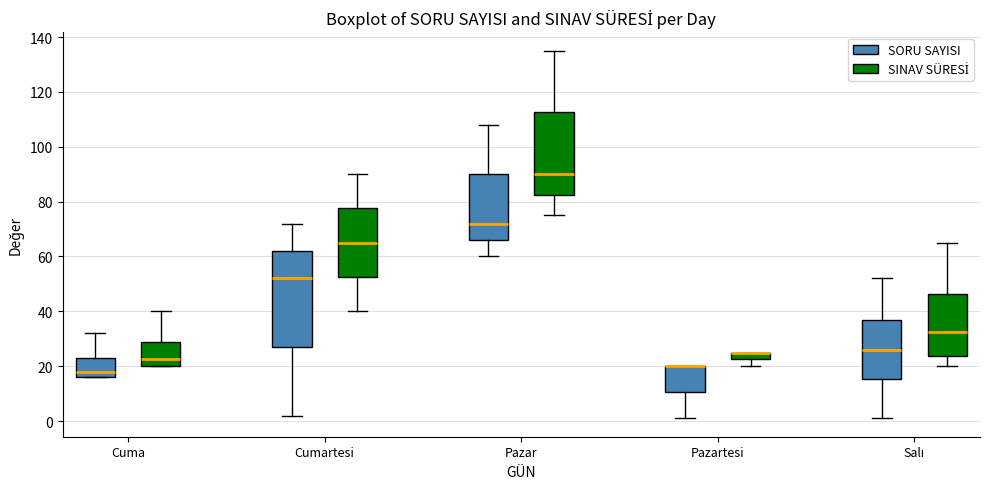

Where does the lower whisker of the box for Salı (SINAV SÜRESİ) end on the y-axis? The values are not printed on the chart, so give them approximately, as read against the axis.

20